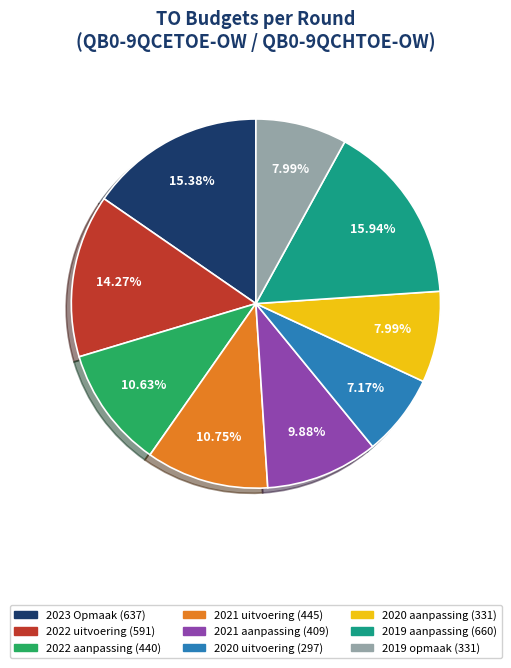

Which slice is the largest?

2019 aanpassing